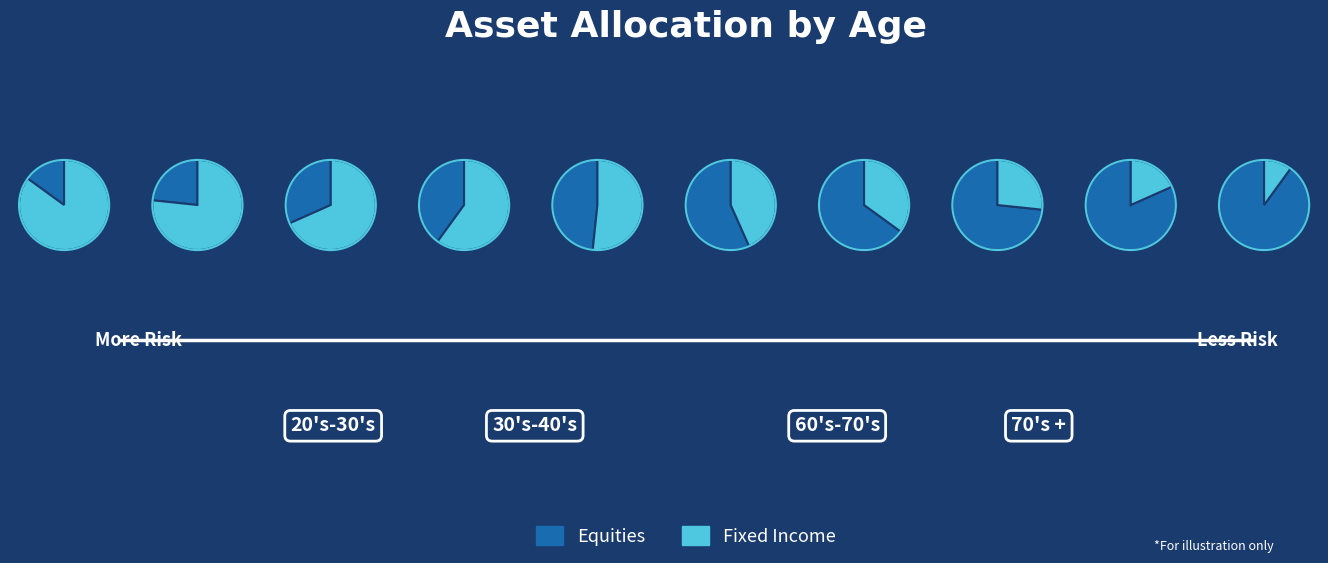

Is pct45 the majority of the pie?

No